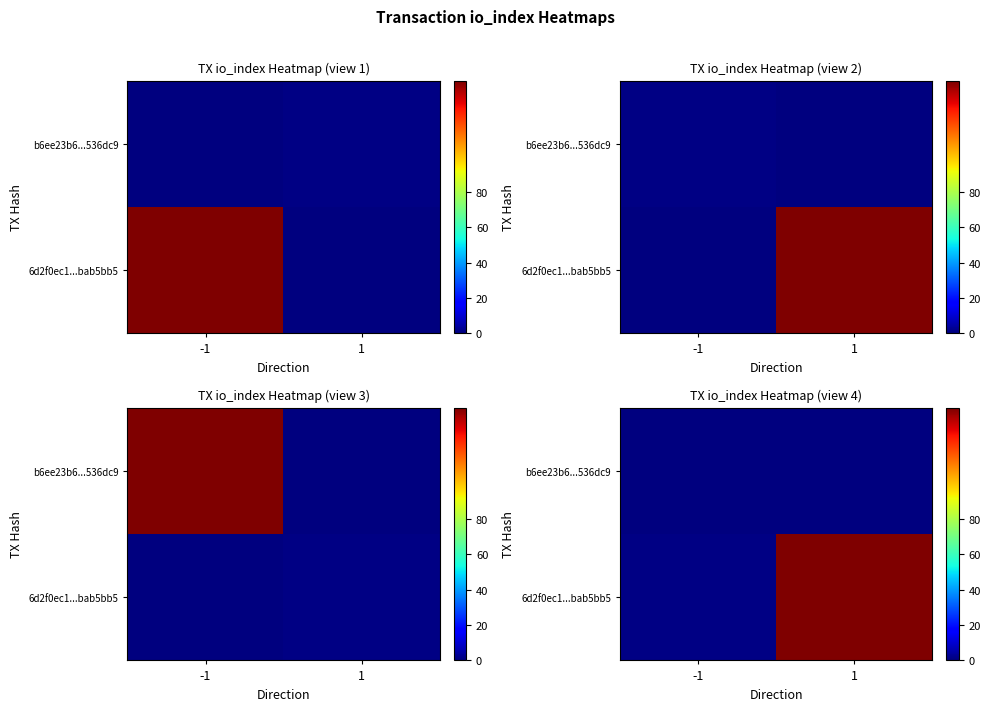

At how many categories does at least one series exceed 41?

1